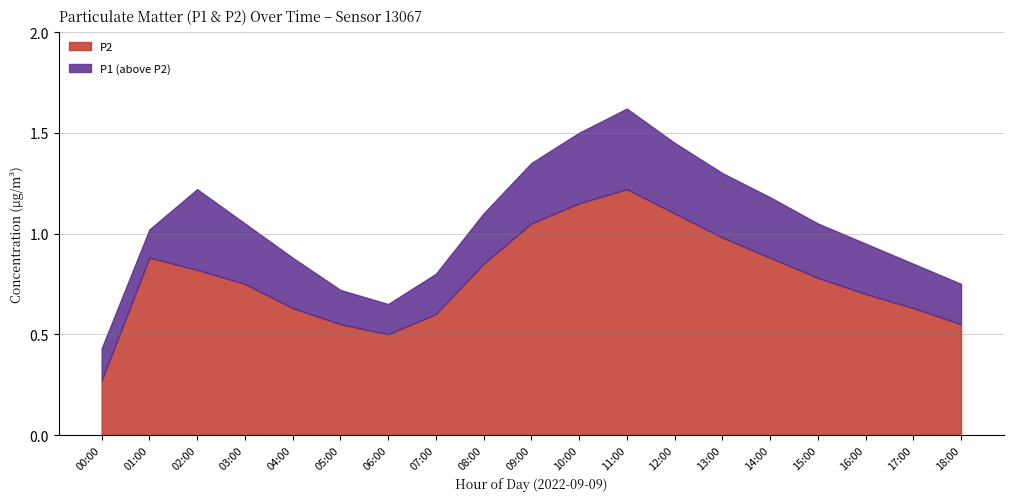

Reading left to right, transcribe all the data shown in this chart.

P1: 00:00=0.4	01:00=1.0	02:00=1.2	03:00=1.1	04:00=0.9	05:00=0.7	06:00=0.7	07:00=0.8	08:00=1.1	09:00=1.4	10:00=1.5	11:00=1.6	12:00=1.4	13:00=1.3	14:00=1.2	15:00=1.1	16:00=0.9	17:00=0.8	18:00=0.8
P2: 00:00=0.3	01:00=0.9	02:00=0.8	03:00=0.8	04:00=0.6	05:00=0.6	06:00=0.5	07:00=0.6	08:00=0.8	09:00=1.1	10:00=1.1	11:00=1.2	12:00=1.1	13:00=1.0	14:00=0.9	15:00=0.8	16:00=0.7	17:00=0.6	18:00=0.6